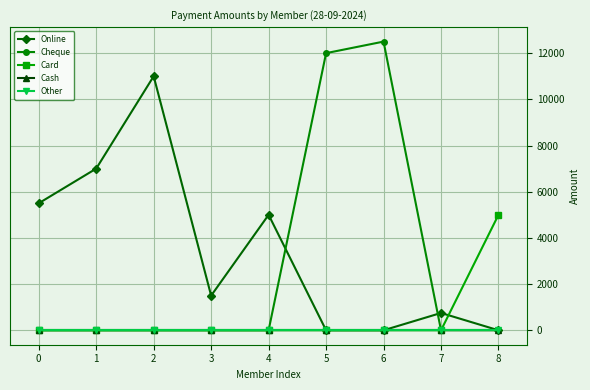

Is this an area chart (filled region under the line)?

No